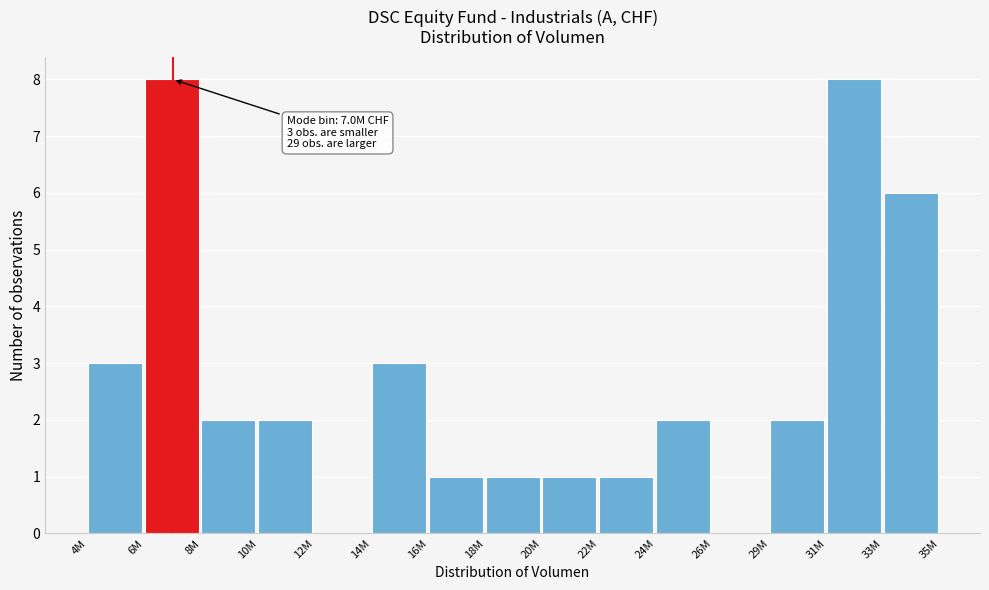

Reading left to right, transcribe all the data shown in this chart.

4M=3	6M=8	8M=2	10M=2	12M=0	14M=3	16M=1	18M=1	20M=1	22M=1	24M=2	26M=0	29M=2	31M=8	33M=6